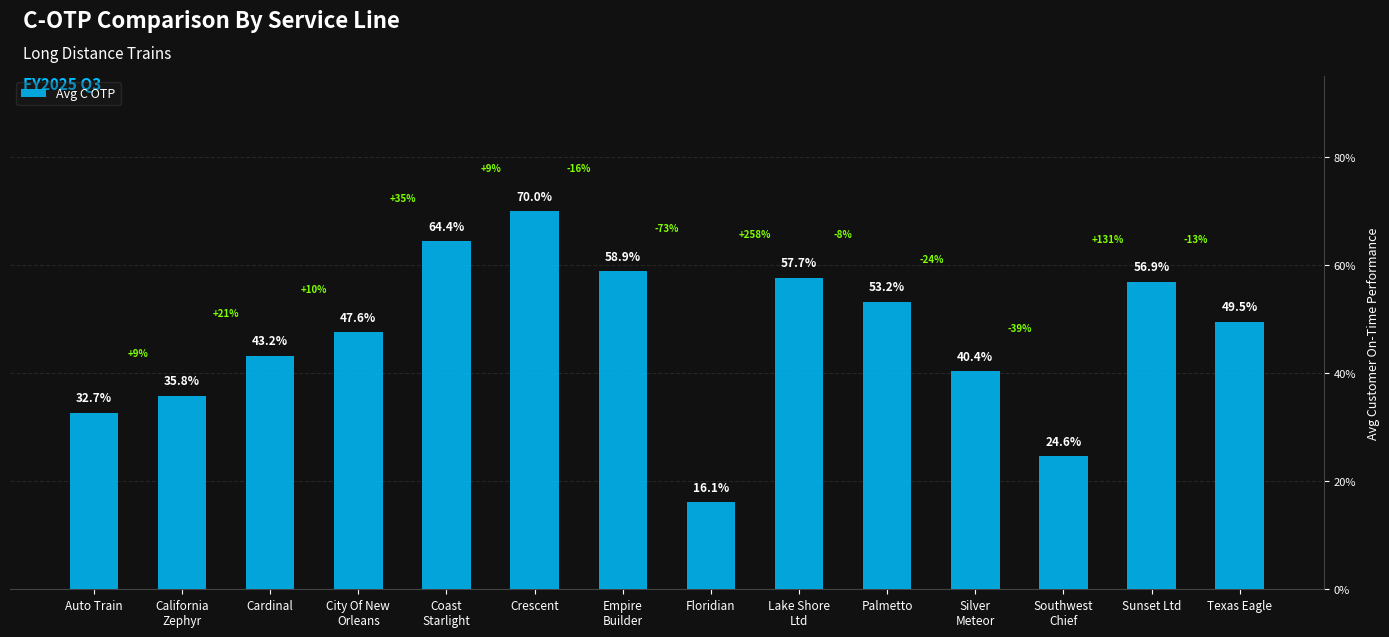

Does the chart contain any negative values?

No